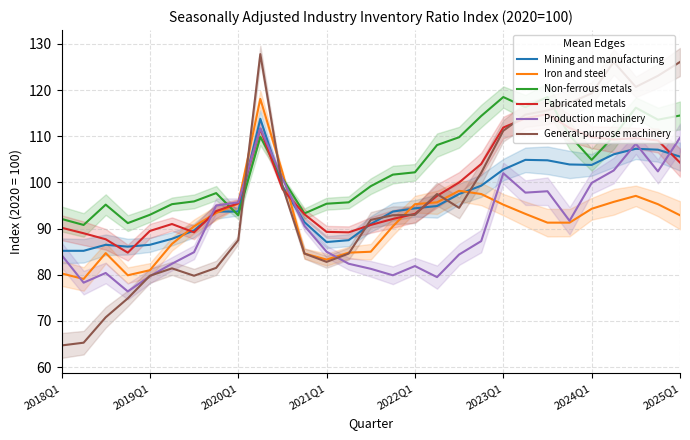

Rank the series at 23 from lowest to highest value.

Iron and steel, Production machinery, Mining and manufacturing, Non-ferrous metals, Fabricated metals, General-purpose machinery